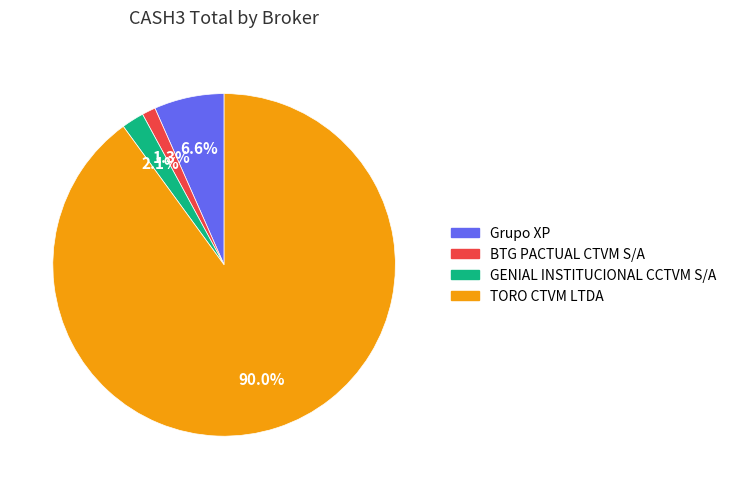

Between Grupo XP and GENIAL INSTITUCIONAL CCTVM S/A, which is larger?

Grupo XP